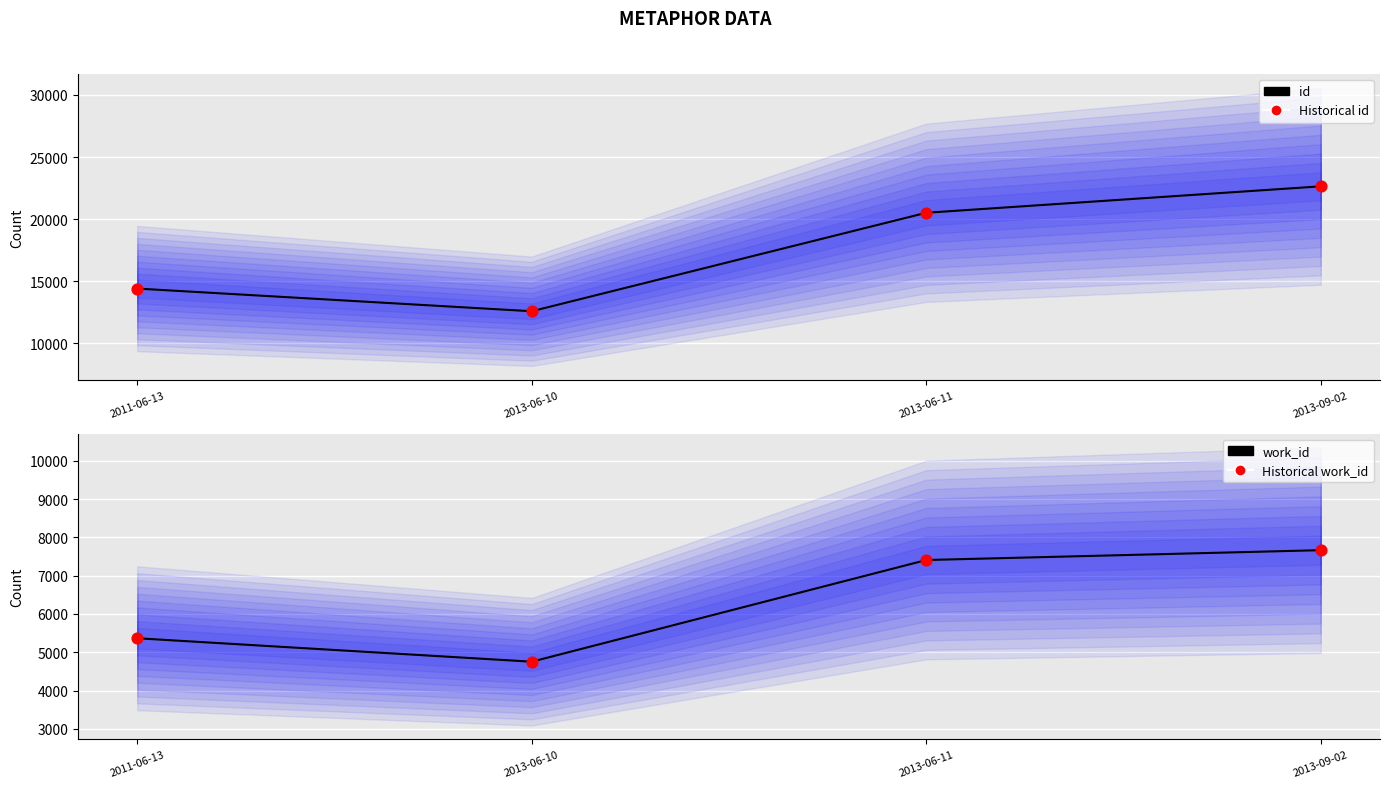

Which series has the largest total across all categories?

id